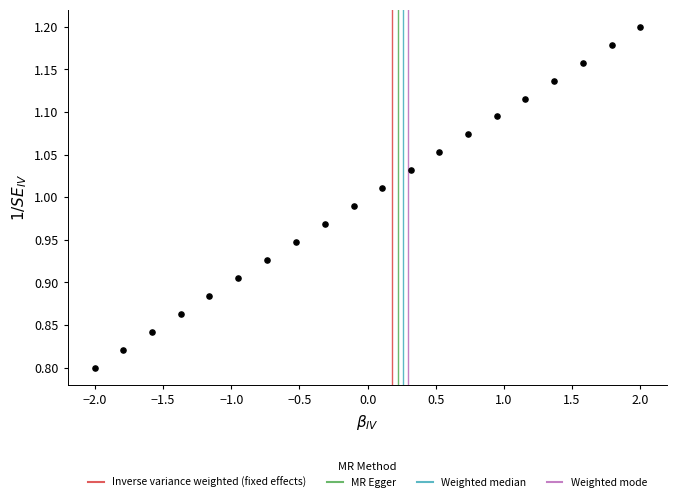

What is the range of X values (max minus min)?

4.0